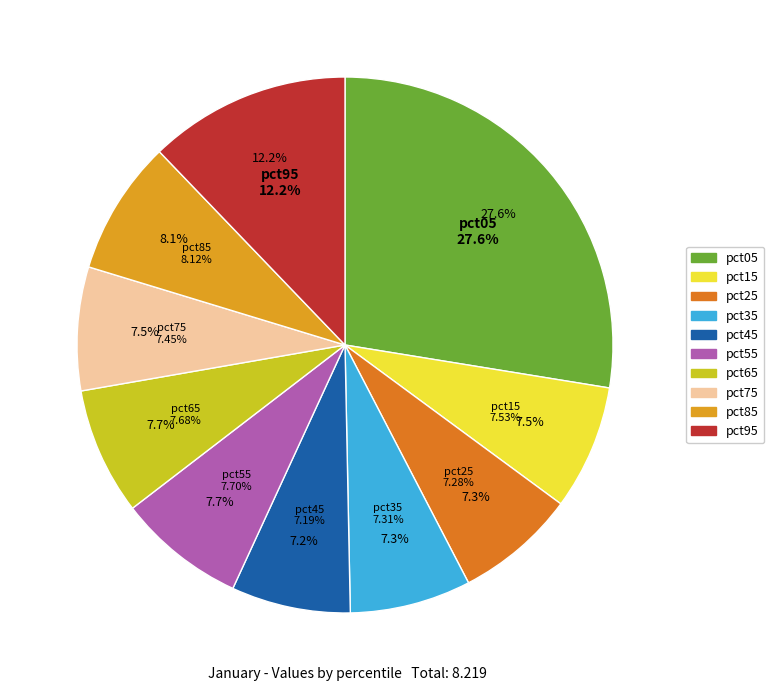

What is the largest slice in the pie chart?

pct05